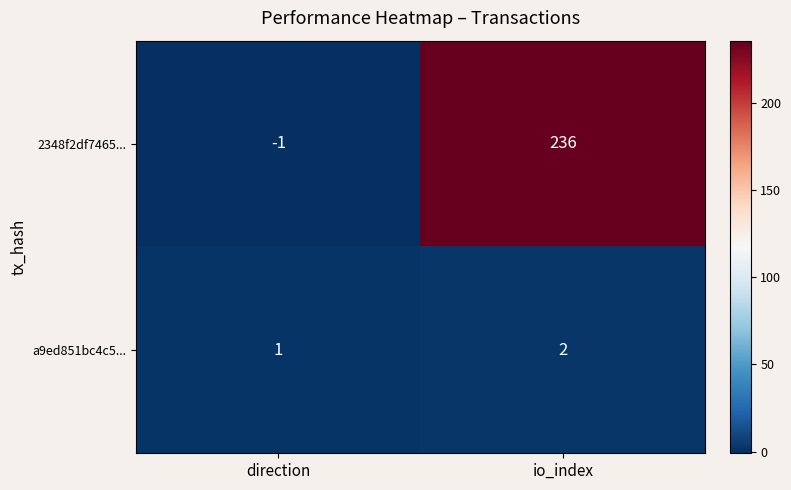

What is the greatest value displayed?

236